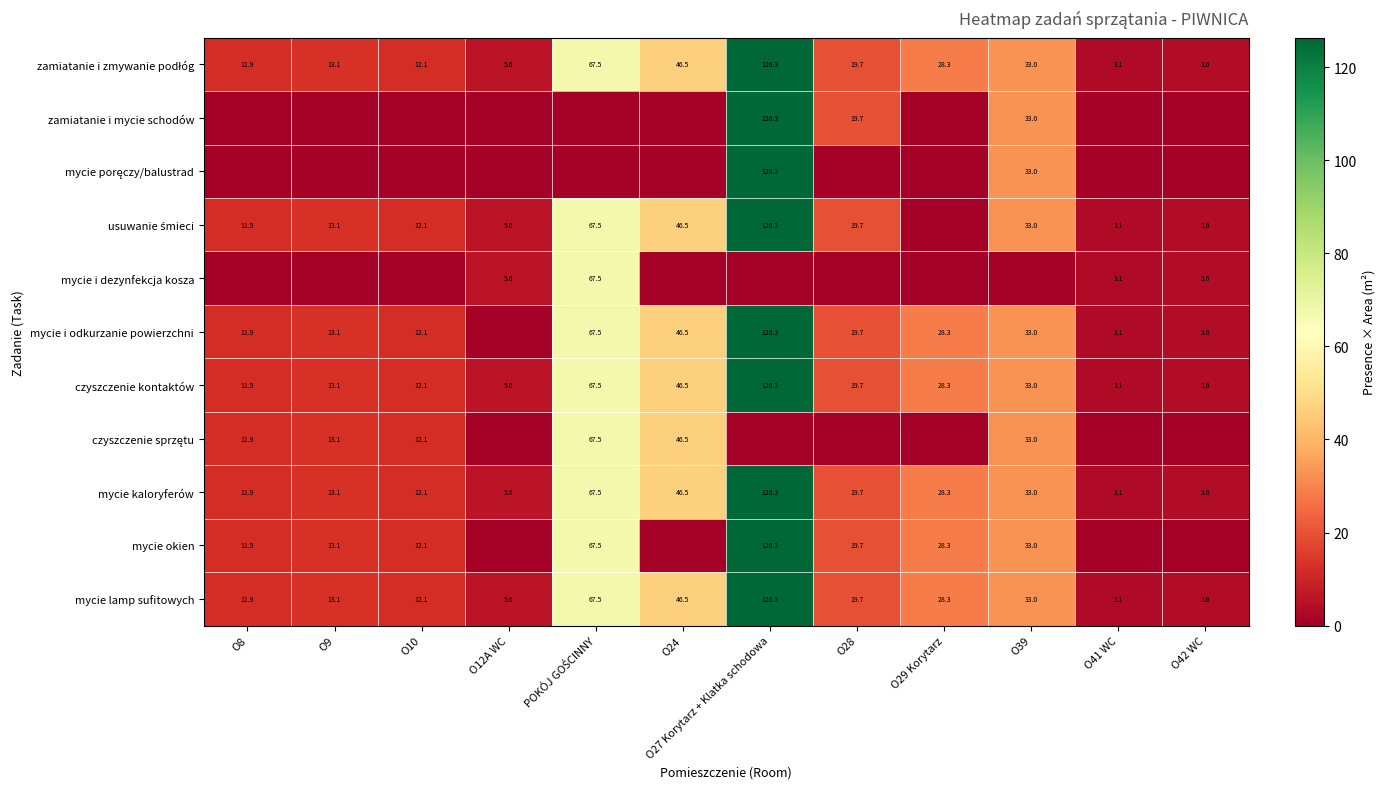

What is the total value across all series at O9?

104.8